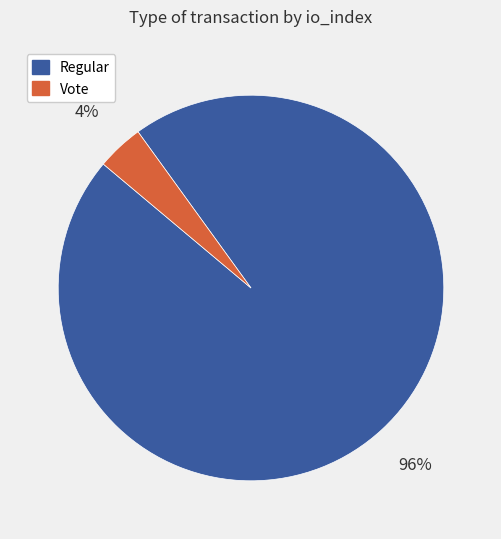

Count the number of slices in the pie.

2